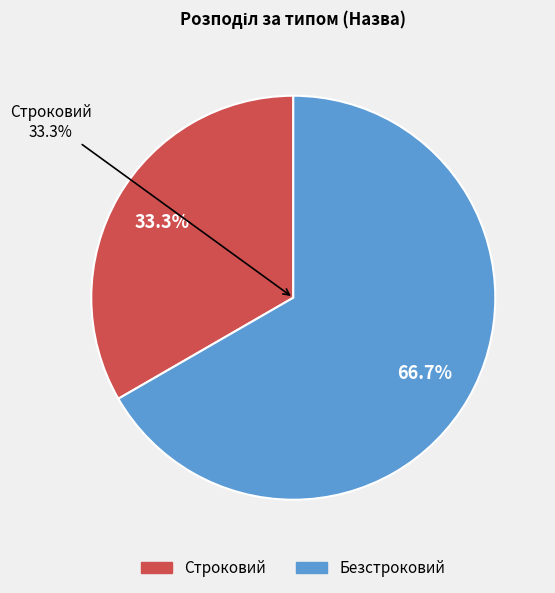

To the nearest percent, what is the combined percentage of Строковий and Безстроковий?

100%